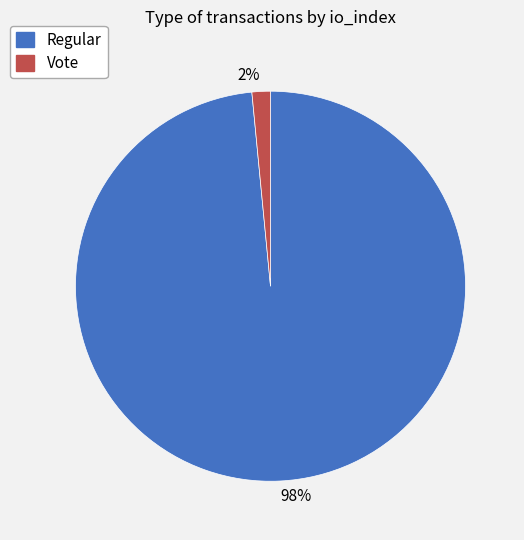

How many slices are in this pie chart?

2